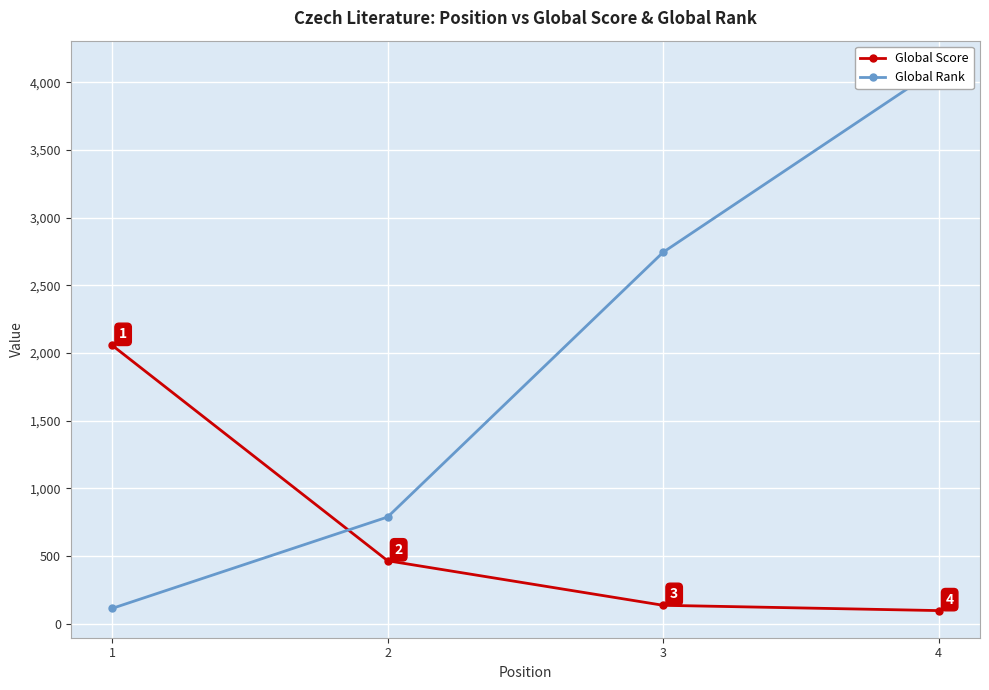

How many intersections are there between Global Score and Global Rank?

1